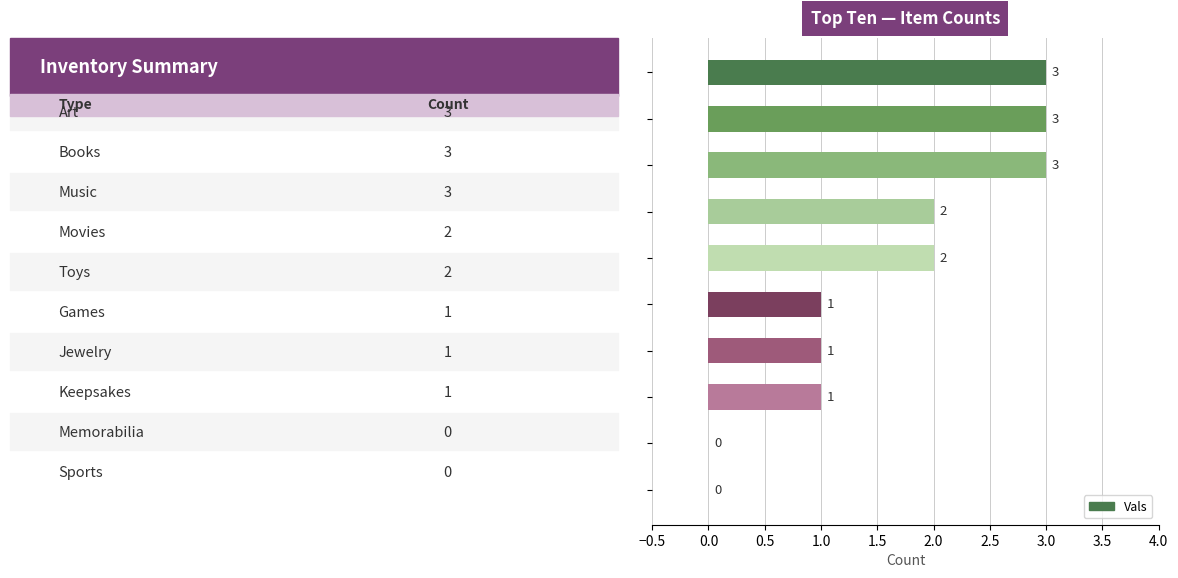

What is the sum of all values?

16